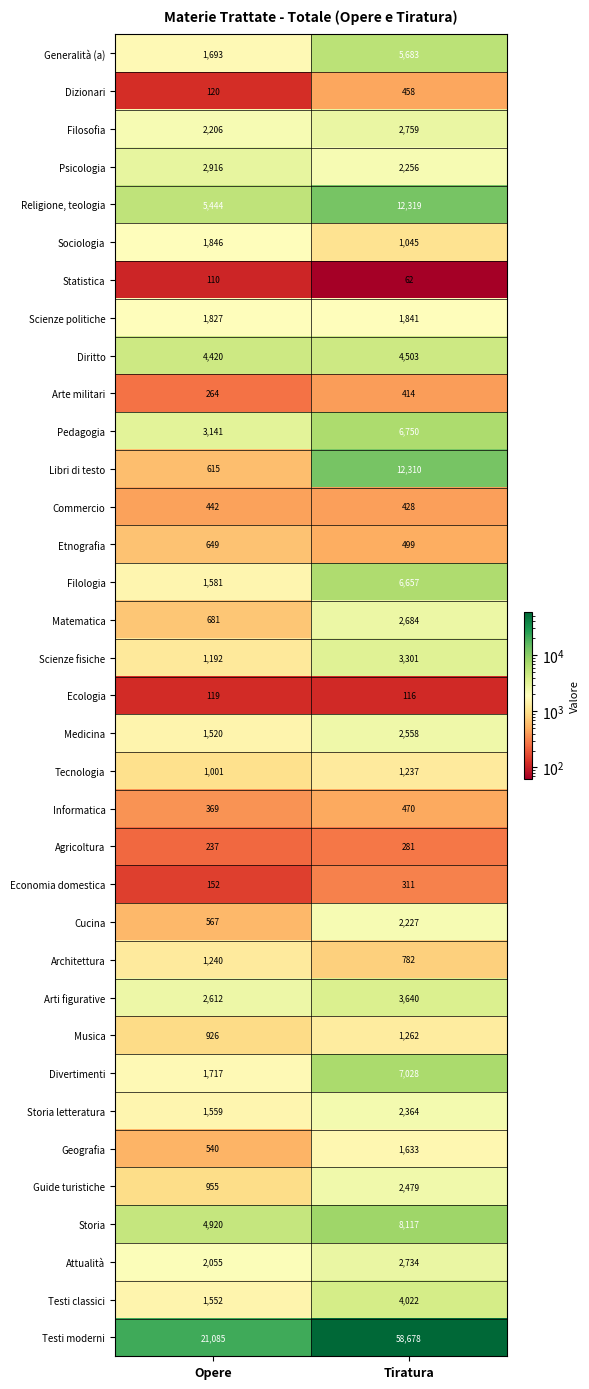

At which category is the sum across all series the highest?

Tiratura